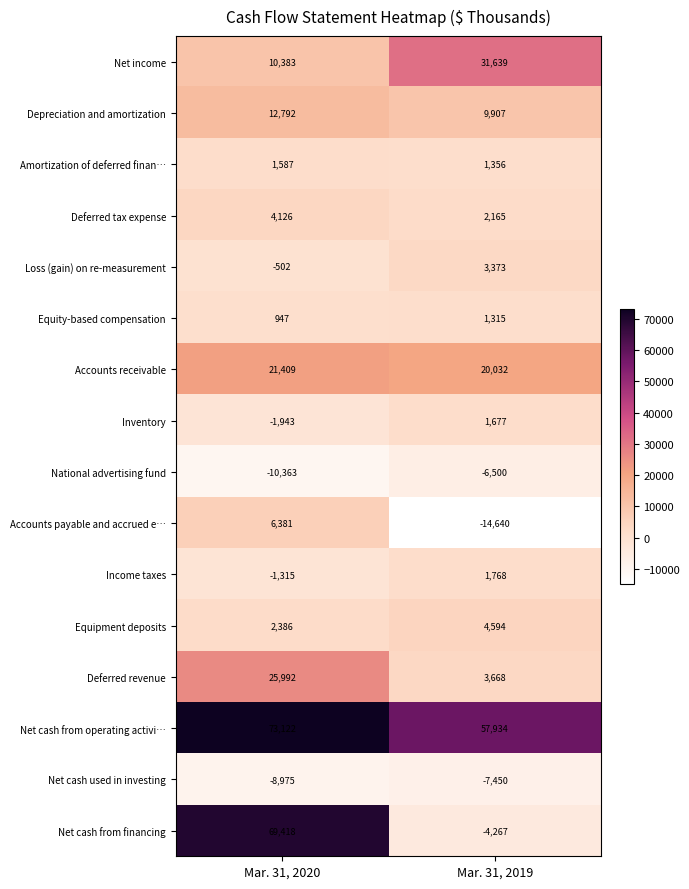

The Equipment deposits series shows 2773 at Mar. 31, 2019. True or false?

False